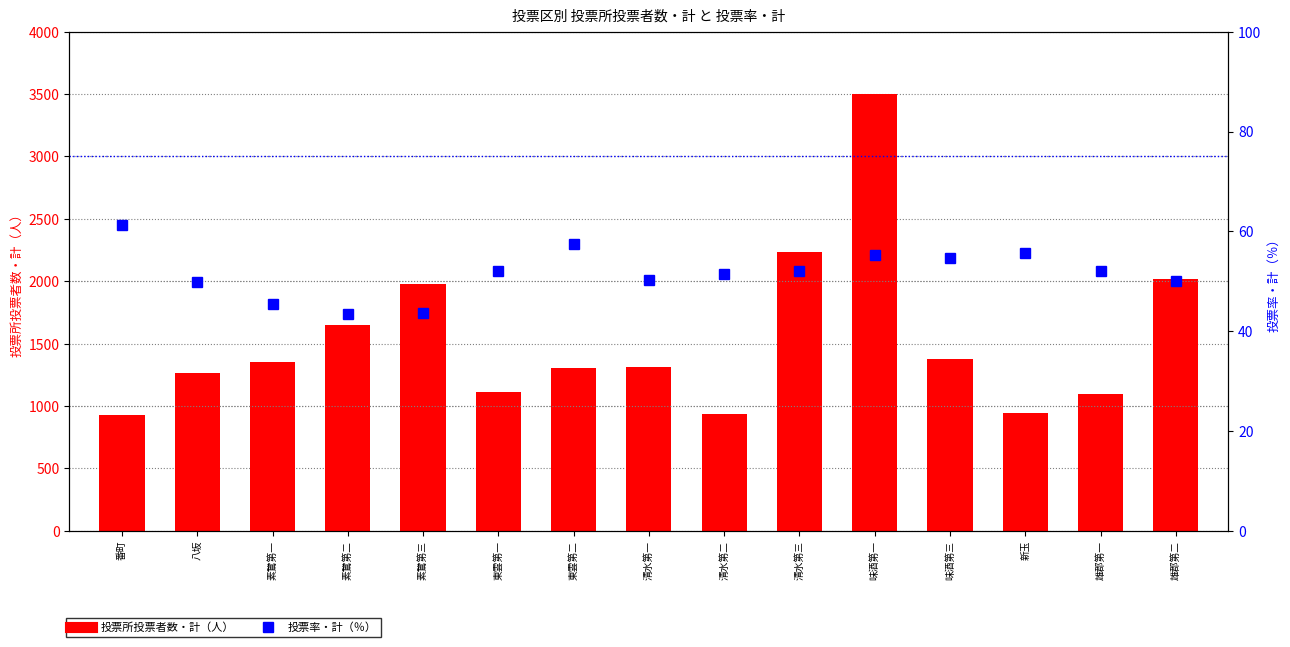

Is it true that 投票所投票者数・計（人） equals 1374.0 at 味酒第三?

True